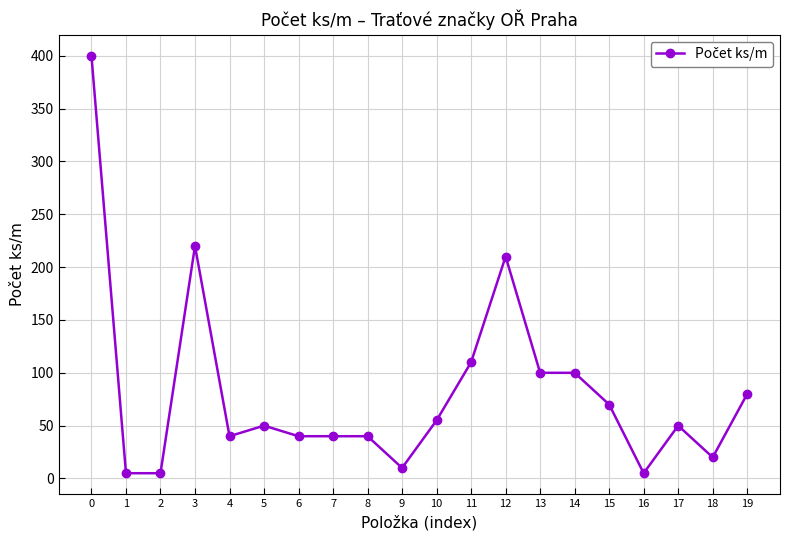

What is the change in value from 16 to 18?

+15